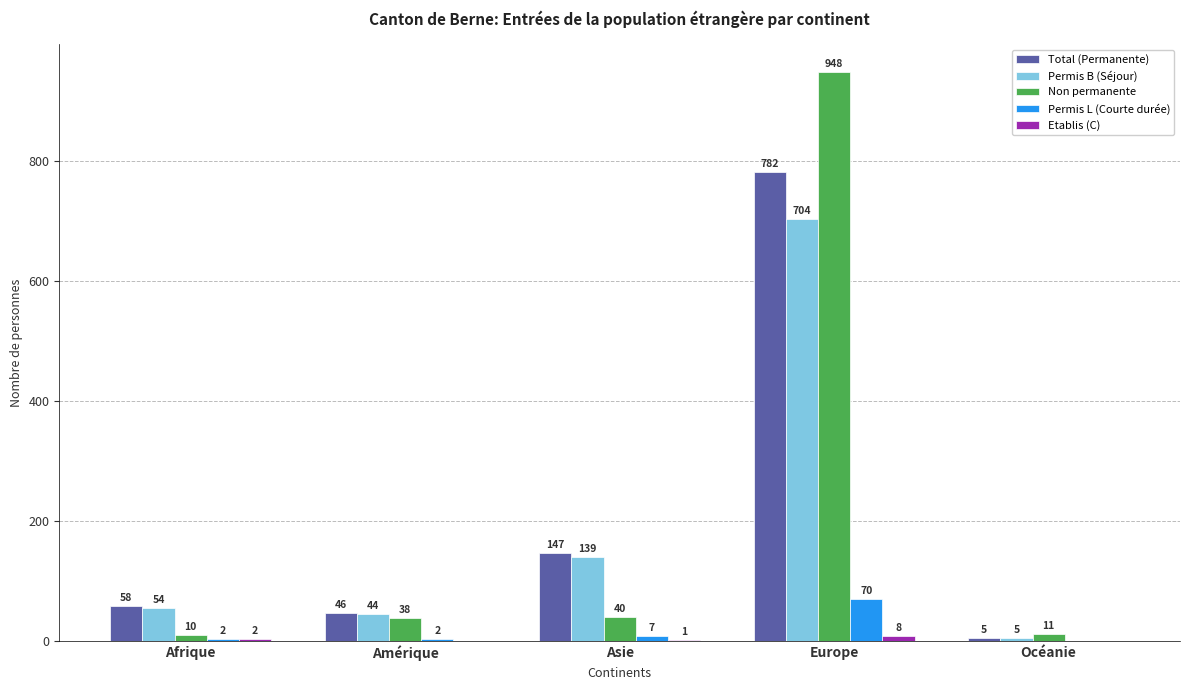

What is the sum of the Total (Permanente) values at Asie and Océanie?

152